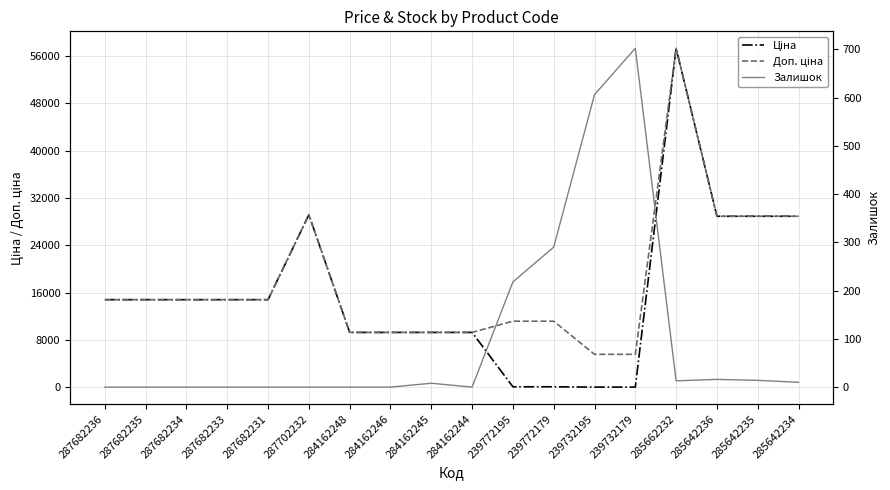

List the labels in order of Ціна value, largest first.

285662232, 287702232, 285642236, 285642235, 285642234, 287682236, 287682235, 287682234, 287682233, 287682231, 284162248, 284162246, 284162245, 284162244, 239772195, 239772179, 239732195, 239732179